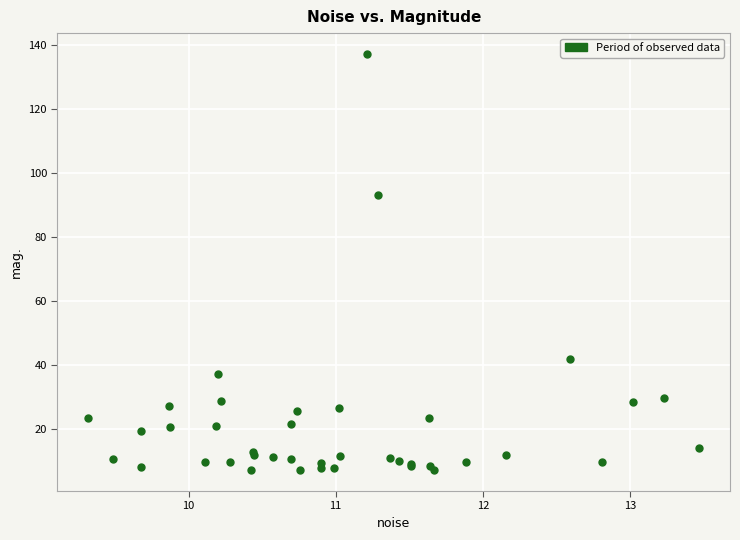

What Y value in the scatter plot is closest to 72?

93.1